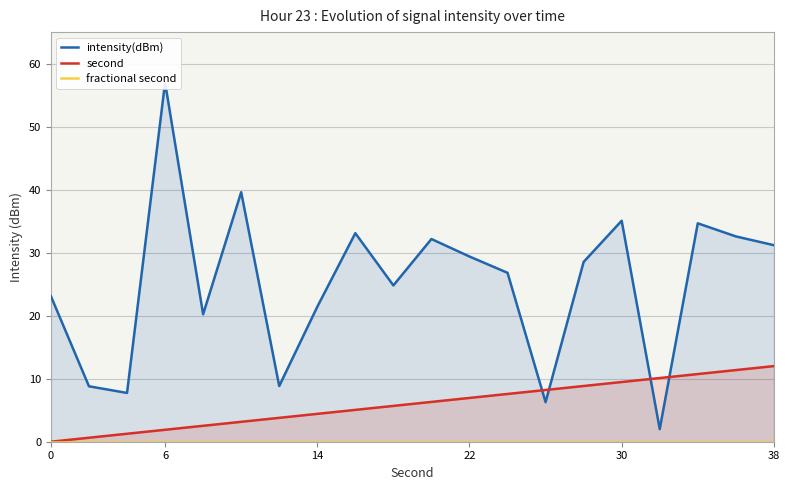

Is it true that second equals 18.1 at 38?

False